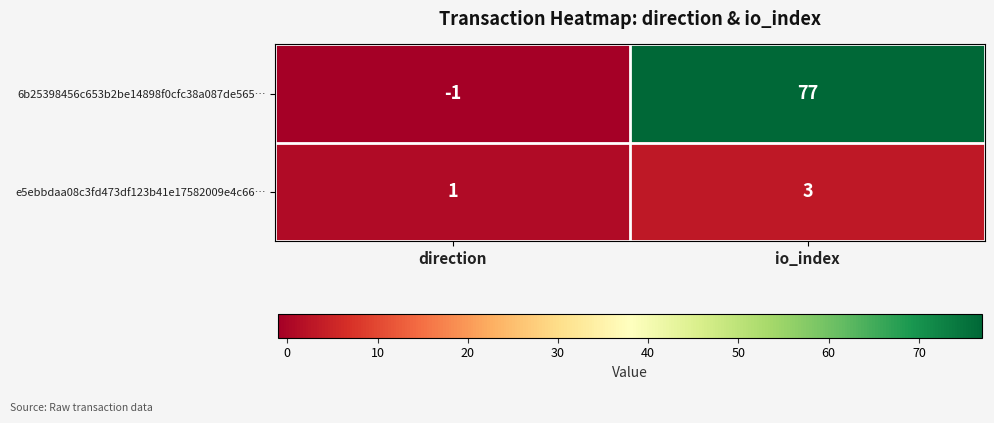

What is the sum of all e5ebbdaa08c3fd473df123b41e17582009e4c66… values?

4